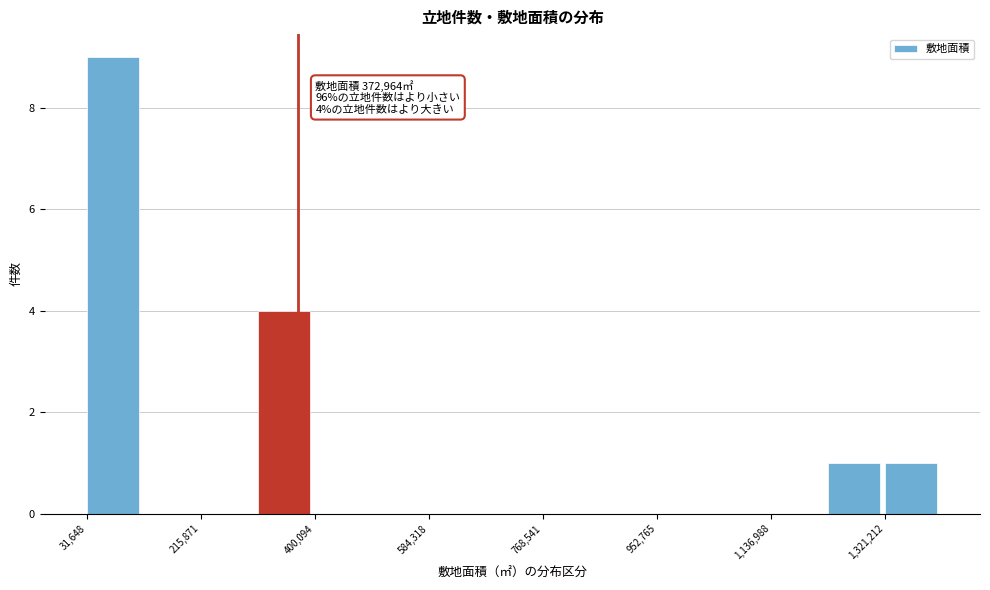

Over which range of the x-axis is the bar tallest?

40000 to 120000